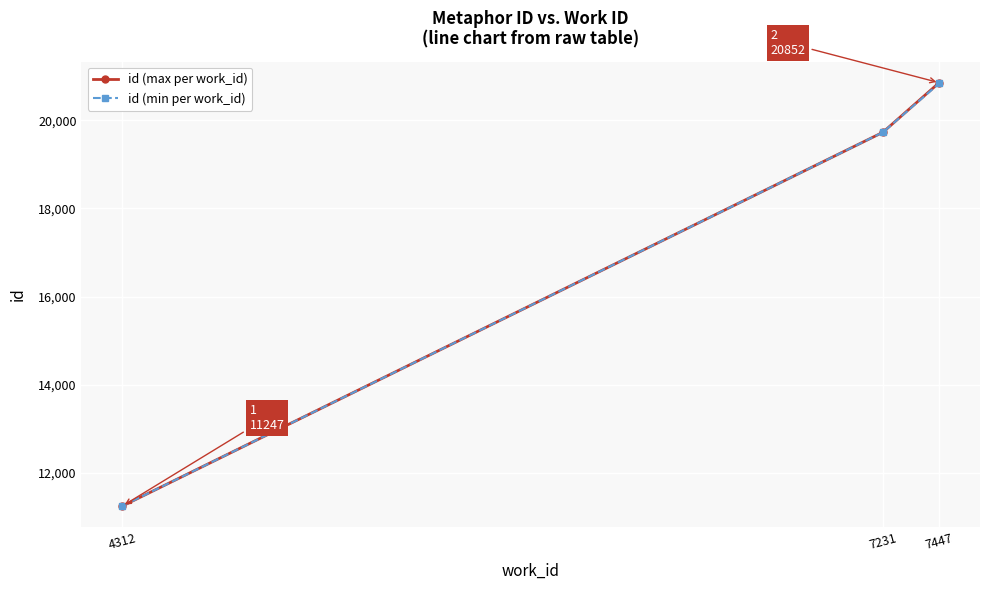

Is the value of id (max per work_id) at 4312 greater than the value of id (min per work_id) at 7447?

No